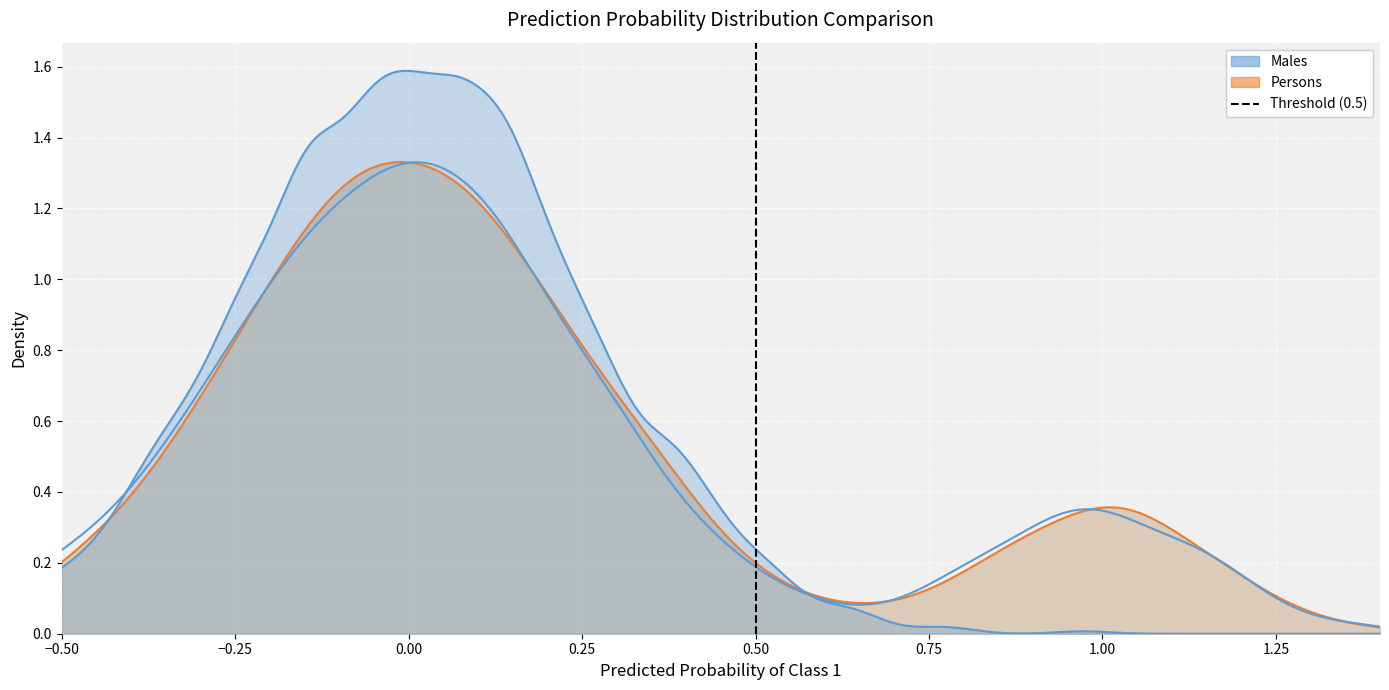

Count the values in the range 0 to 1.

2